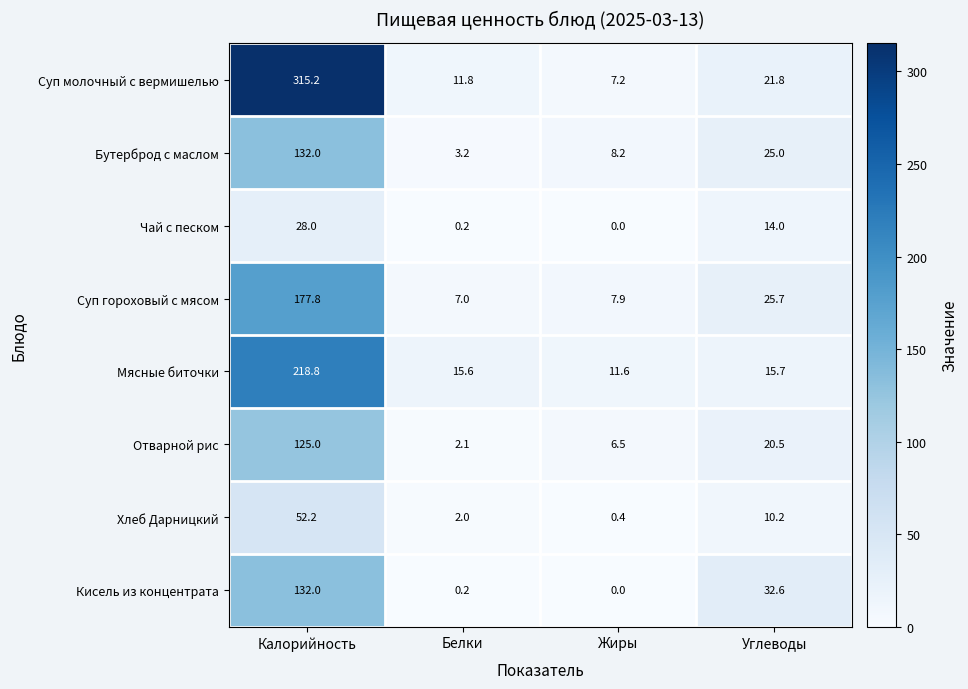

At which category does the chart reach its minimum across all series?

Жиры